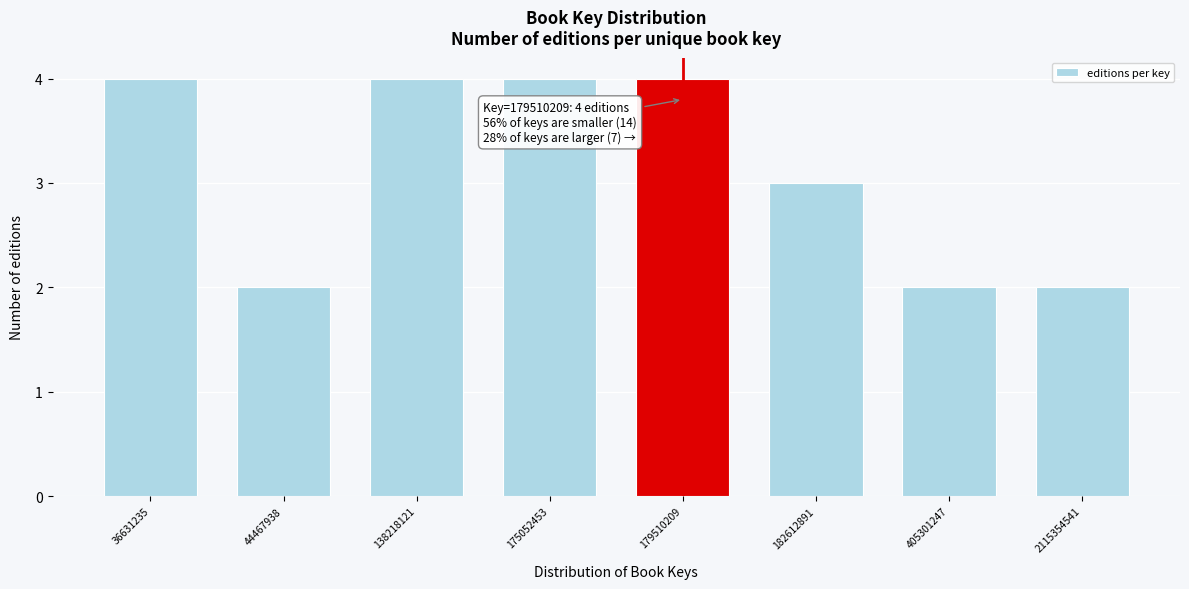

Reading left to right, transcribe all the data shown in this chart.

4	2	4	4	4	3	2	2